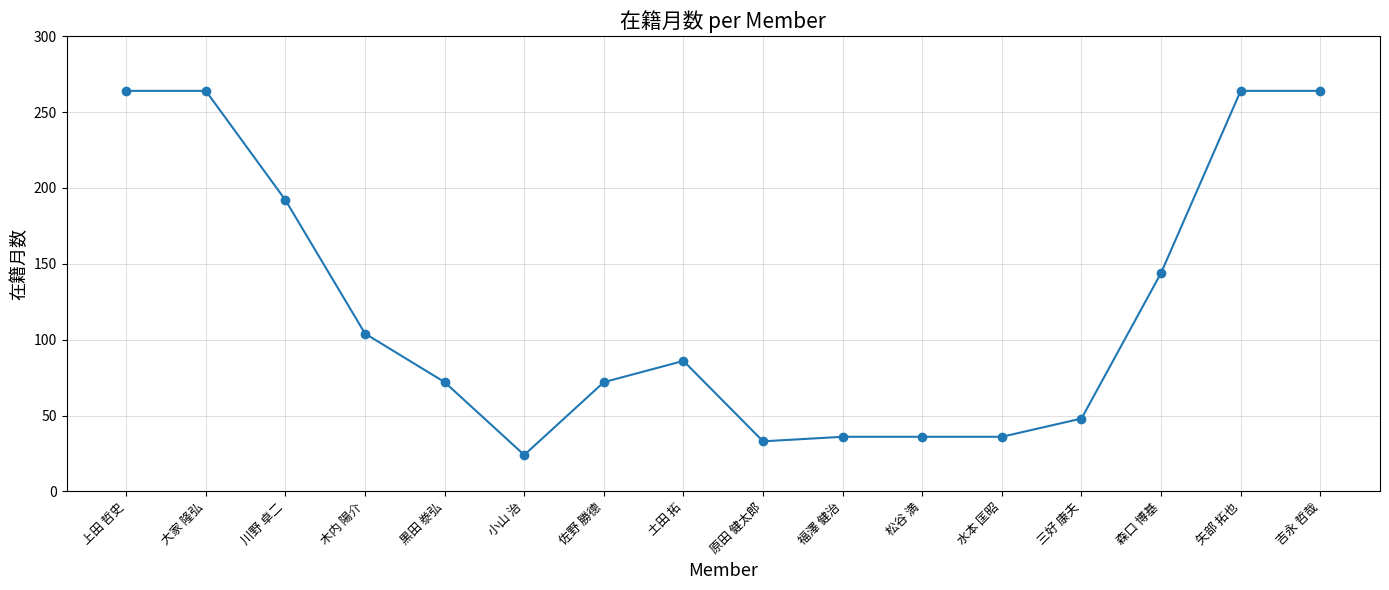

Reading right to left, list all the values displayed in this chart.

吉永 哲哉=264	矢部 拓也=264	森口 博基=144	三好 康夫=48	水本 匡昭=36	松谷 満=36	福澤 健治=36	原田 健太郎=33	土田 拓=86	佐野 勝德=72	小山 治=24	黒田 𣳾弘=72	木内 陽介=104	川野 卓二=192	大家 隆弘=264	上田 哲史=264